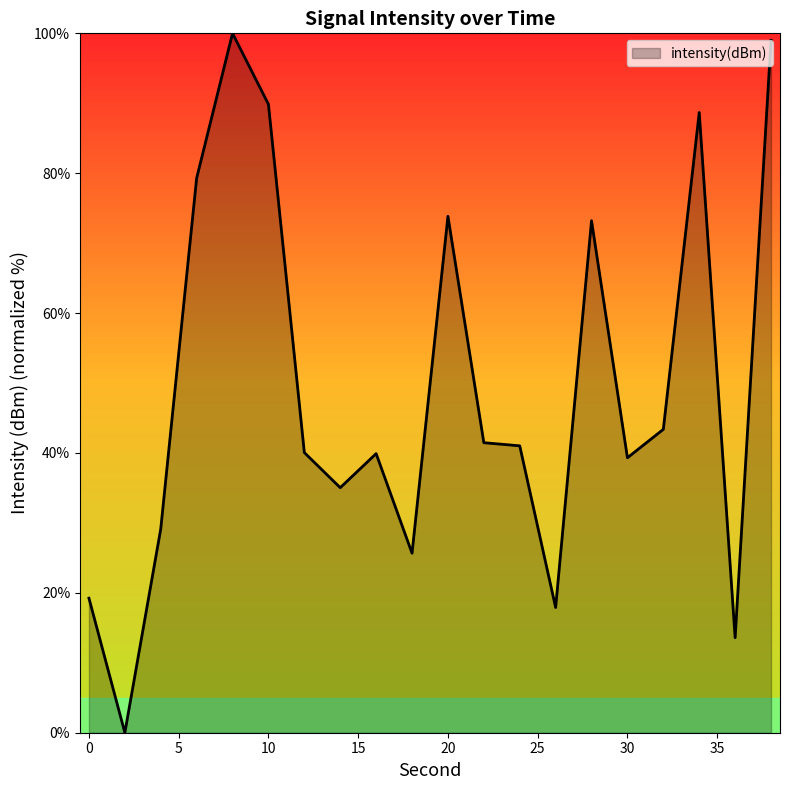

What is the maximum value shown in the chart?

100.0